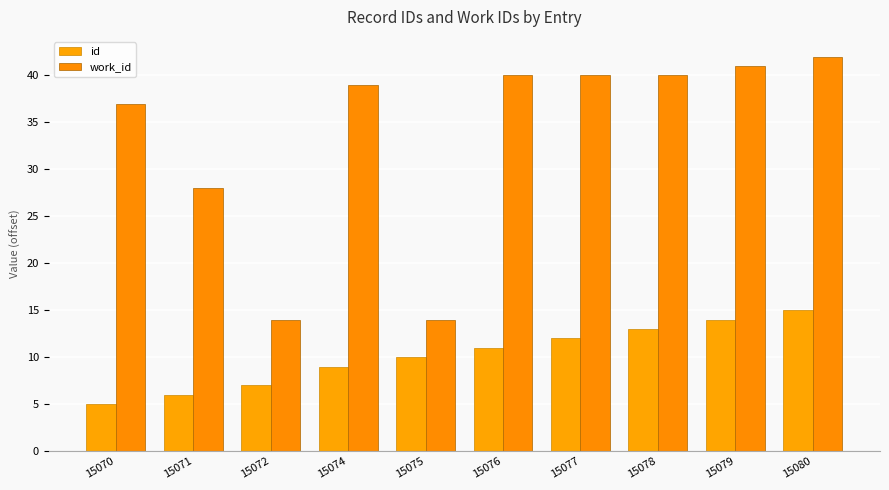

Are the bars grouped side by side (vs. stacked)?

Yes